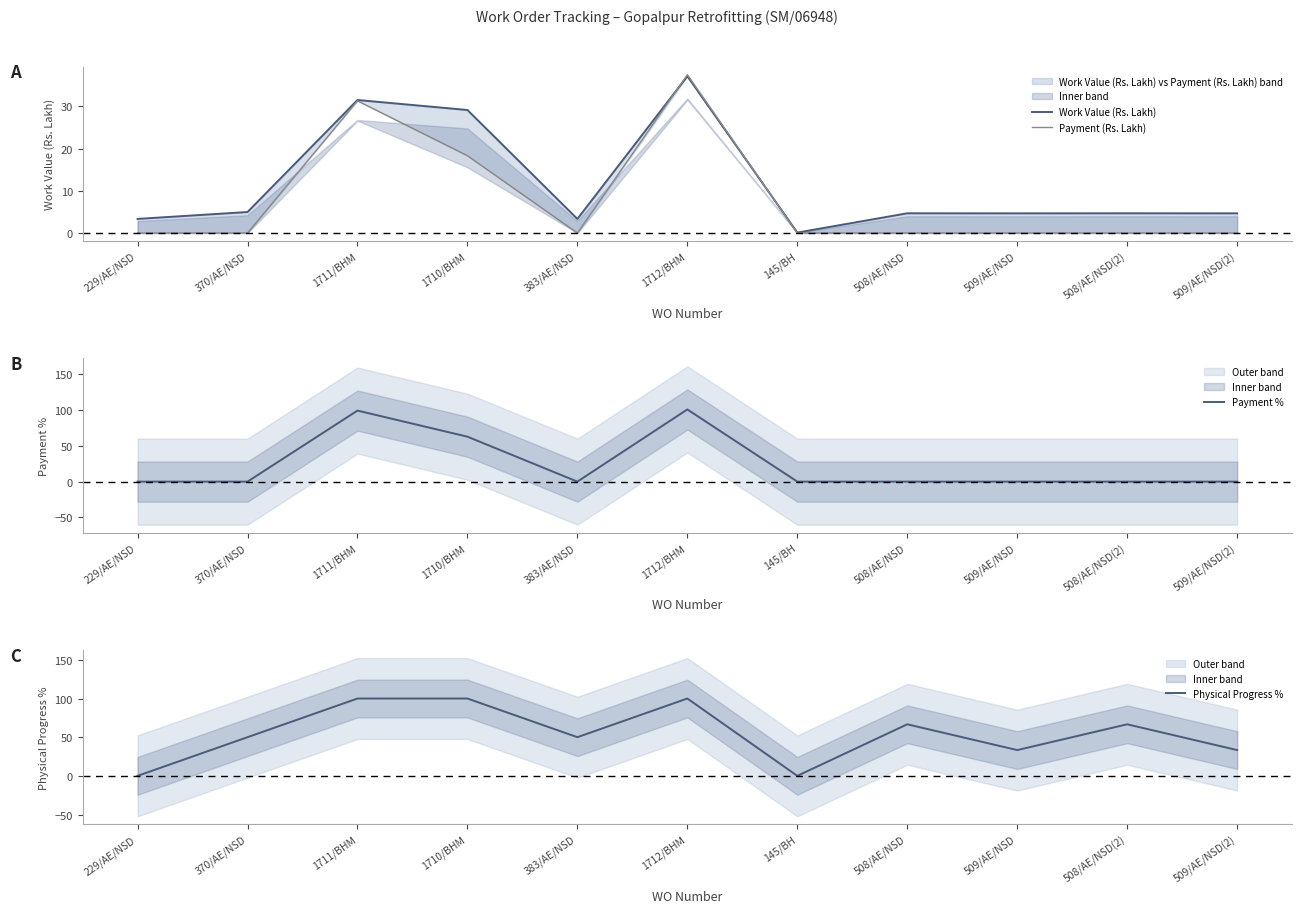

Reading right to left, what are all the values shown in this chart?

Work Value (Rs. Lakh): 4.7	4.7	4.7	4.7	0.1	37.1	3.3	29.1	31.5	5.0	3.3
Payment (Rs. Lakh): 0.0	0.0	0.0	0.0	0.0	37.5	0.0	18.3	31.3	0.0	0.0
Payment %: 0.0	0.0	0.0	0.0	0.0	101.0	0.0	62.9	99.3	0.0	0.0
Physical Progress %: 33.3	66.7	33.3	66.7	0.0	100.0	50.0	100.0	100.0	50.0	0.0